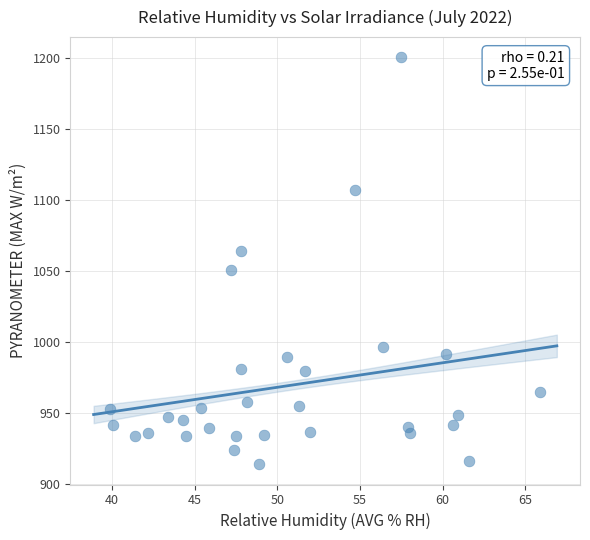

What is the range of Y values (max minus min)?

286.9